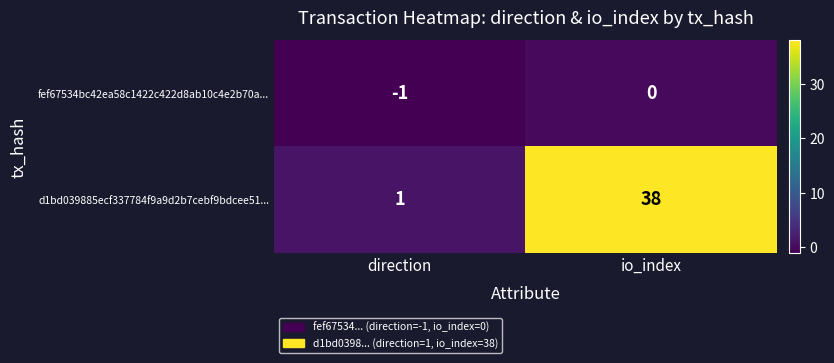

Rank the series at io_index from highest to lowest value.

d1bd039885ecf337784f9a9d2b7cebf9bdcee51..., fef67534bc42ea58c1422c422d8ab10c4e2b70a...